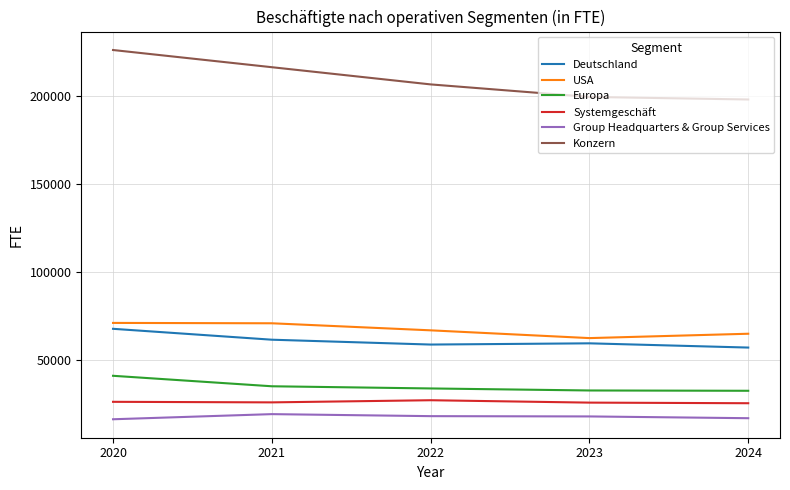

What is the difference between the highest and lowest values at 2021?

197030